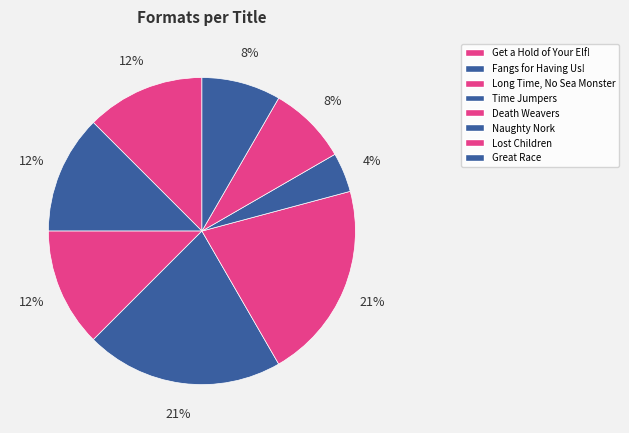

To the nearest percent, what is the difference between the largest and smallest slice percentages?

17%